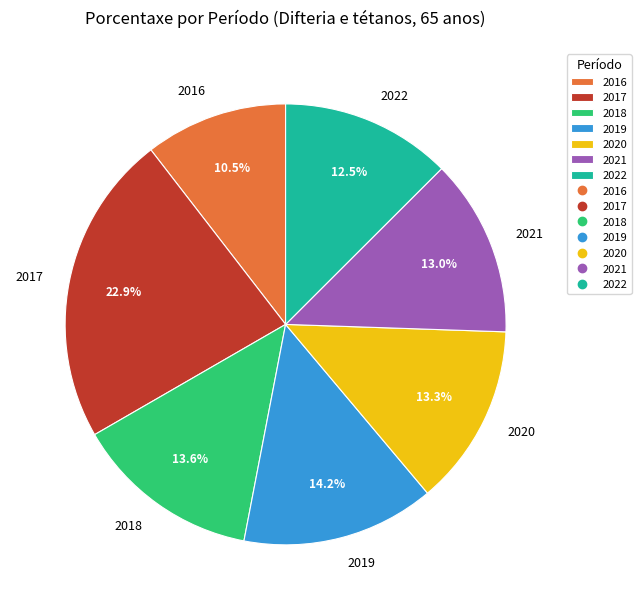

To the nearest percent, what is the difference between the largest and smallest slice percentages?

12%